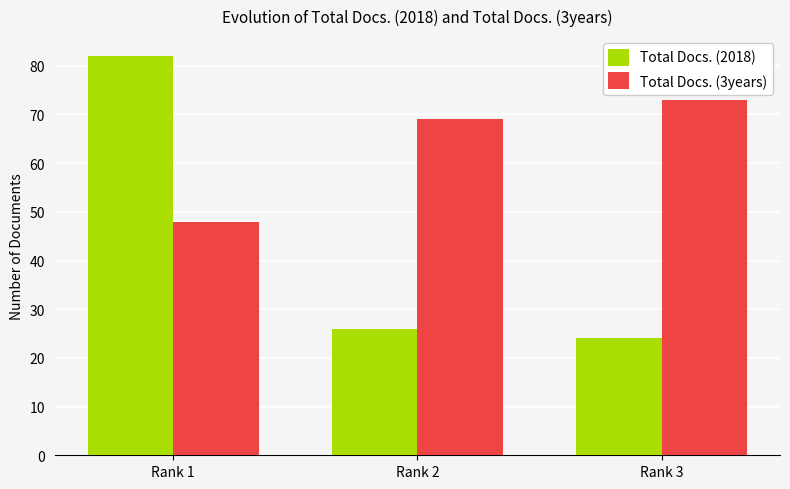

Which series has the largest range (max minus min)?

Total Docs. (2018)